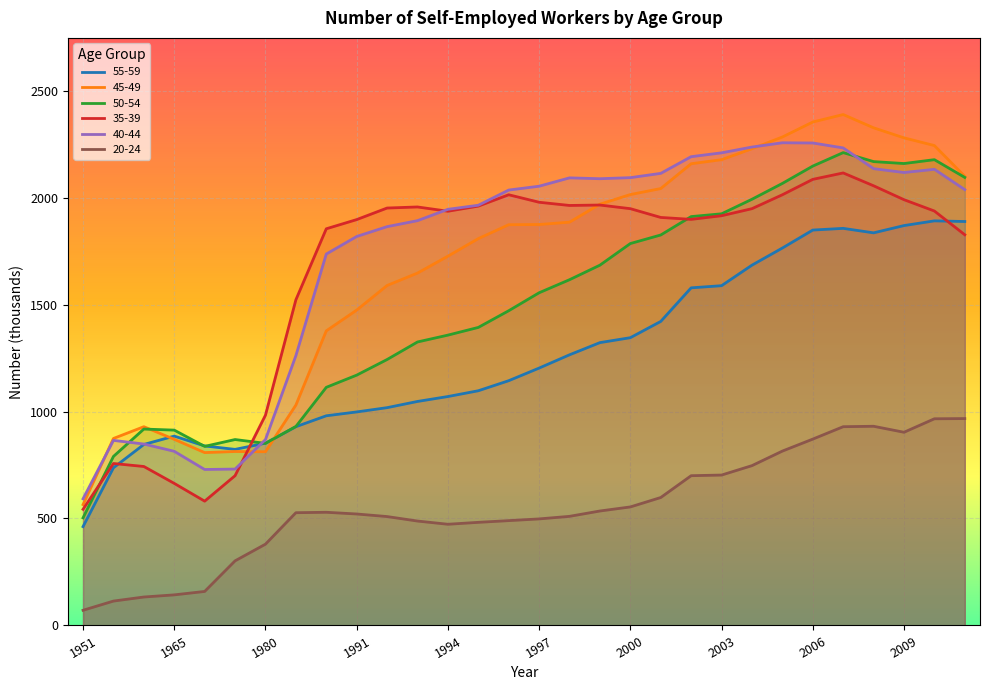

Rank the series at 2002 from highest to lowest value.

40-44, 45-49, 50-54, 35-39, 55-59, 20-24